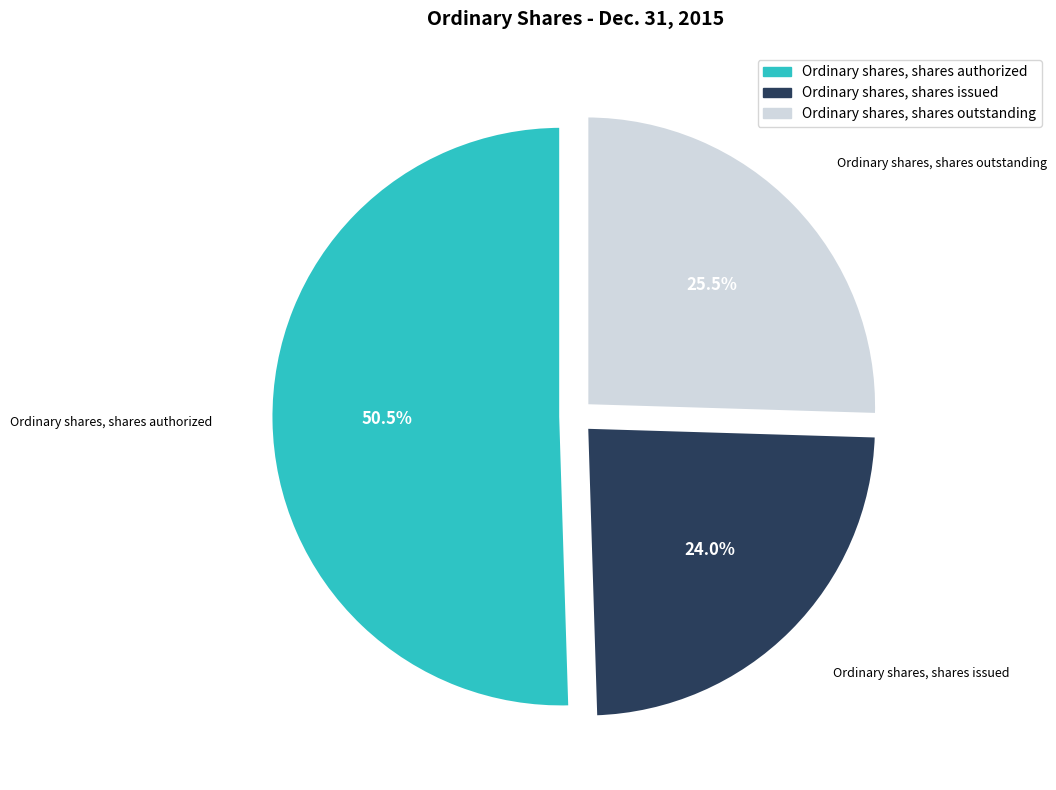

What portion of the pie excludes Ordinary shares, shares authorized?

49.5%